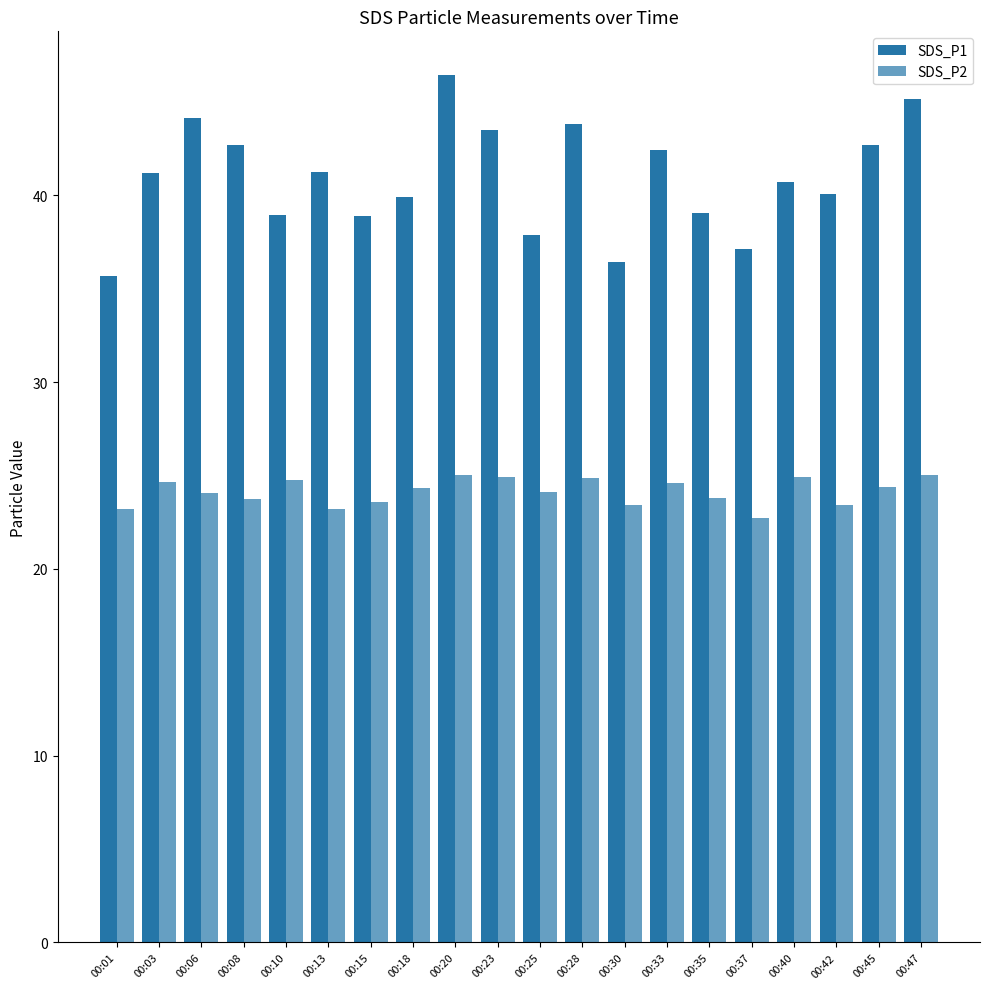

What is the value of the SDS_P2 bar at the 16th from the left?

22.7